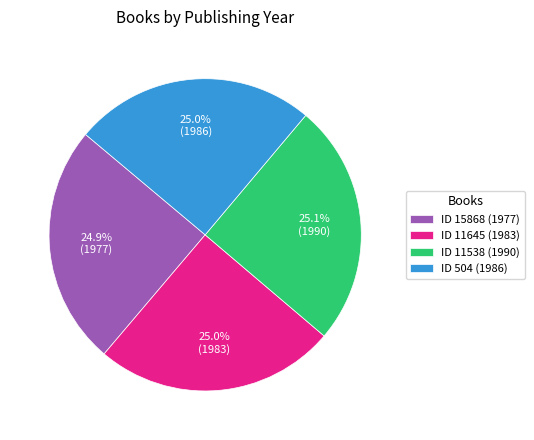

Approximately how many times larger is the value at ID 11645 (1983) compared to ID 15868 (1977)?

1.0